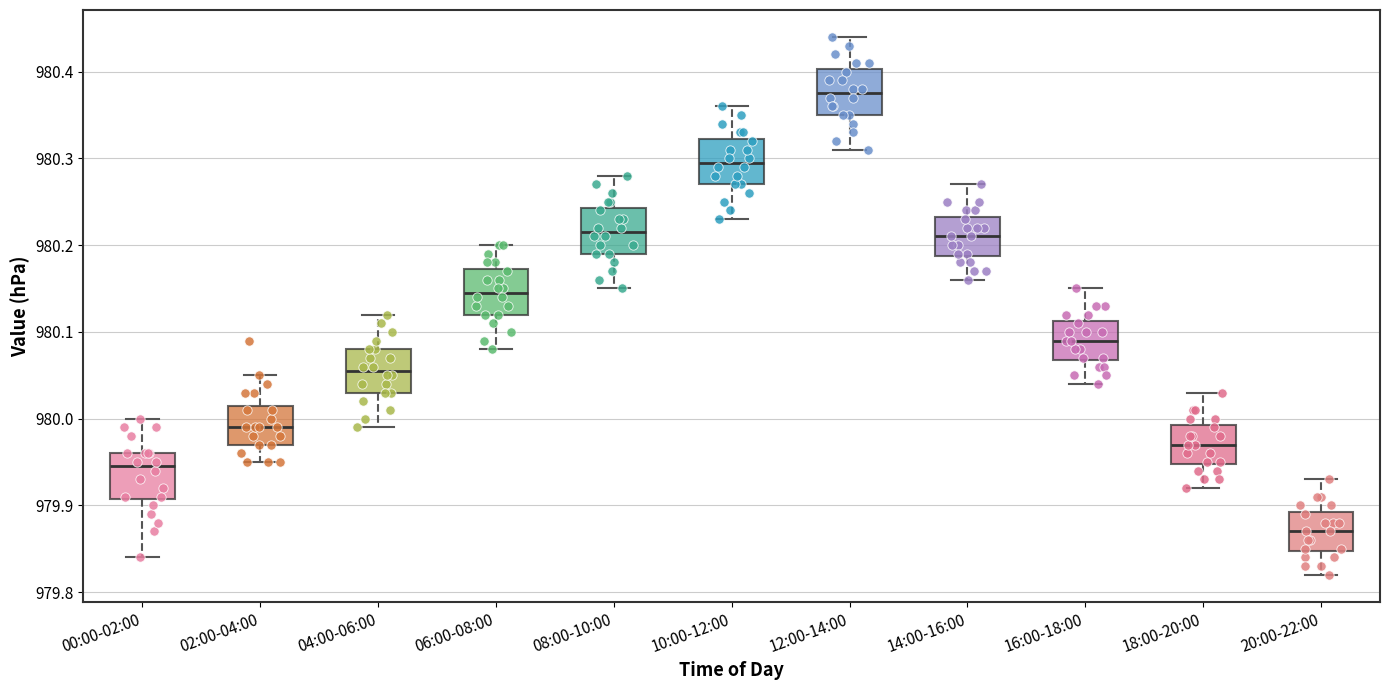

Reading left to right, read every box against the y-axis: the position of its median line, the range the box covers, and the ends of its whiskers. The values are not printed on the chart, so give them approximately, as read against the axis.

00:00-02:00: median 979.95, box 979.91 to 979.96, whiskers 979.84 to 980.00
02:00-04:00: median 979.99, box 979.97 to 980.02, whiskers 979.95 to 980.05
04:00-06:00: median 980.06, box 980.03 to 980.08, whiskers 979.99 to 980.12
06:00-08:00: median 980.15, box 980.12 to 980.17, whiskers 980.08 to 980.20
08:00-10:00: median 980.22, box 980.19 to 980.24, whiskers 980.15 to 980.28
10:00-12:00: median 980.30, box 980.27 to 980.32, whiskers 980.23 to 980.36
12:00-14:00: median 980.38, box 980.35 to 980.40, whiskers 980.31 to 980.44
14:00-16:00: median 980.21, box 980.19 to 980.23, whiskers 980.16 to 980.27
16:00-18:00: median 980.09, box 980.07 to 980.11, whiskers 980.04 to 980.15
18:00-20:00: median 979.97, box 979.95 to 979.99, whiskers 979.92 to 980.03
20:00-22:00: median 979.87, box 979.85 to 979.89, whiskers 979.82 to 979.93